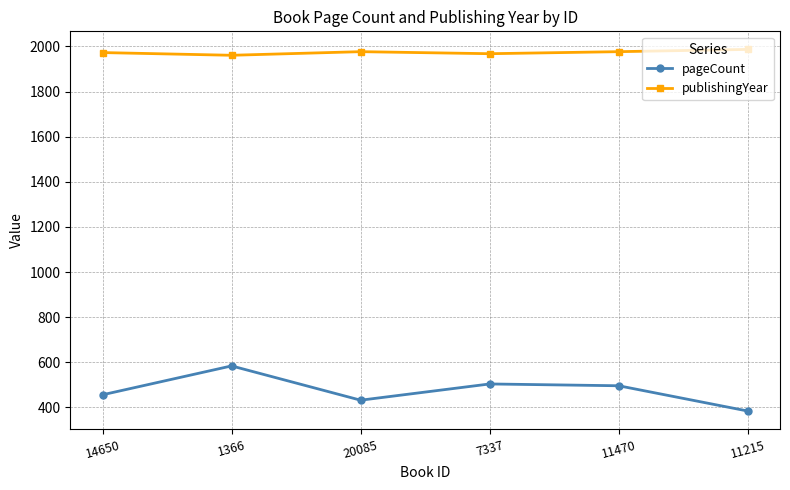

True or false: publishingYear has more than 0 points higher than both neighbors.

True